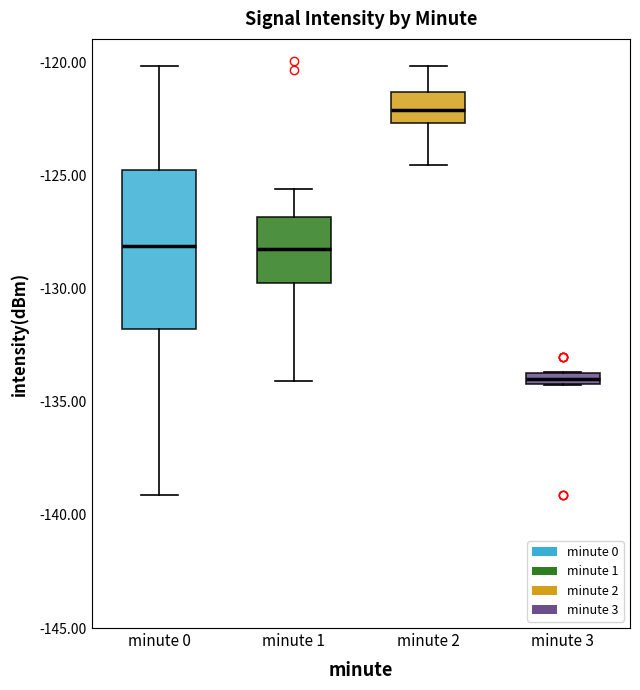

Comparing the boxes themselves (not the whiskers), which one is the tallest?

minute 0